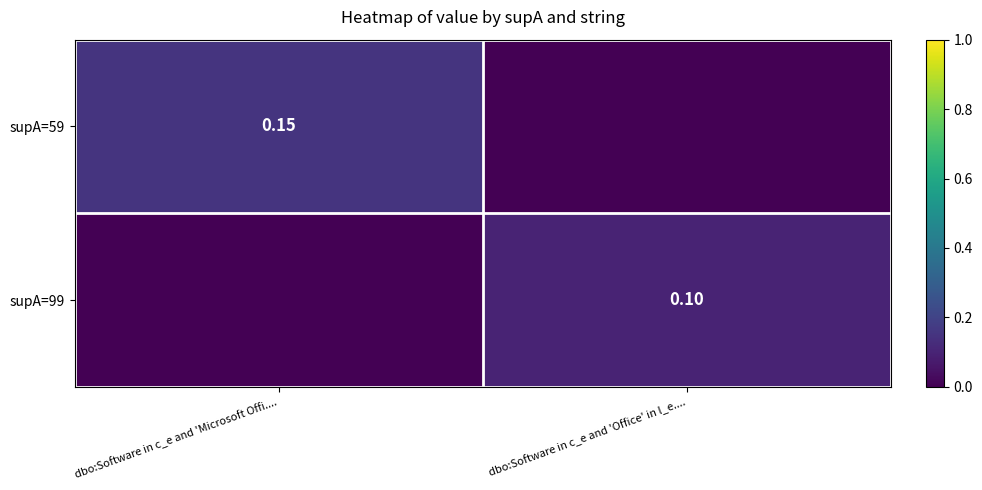

Is the value of supA=59 at dbo:Software in c_e and 'Microsoft Offi.... greater than the value of supA=99 at dbo:Software in c_e and 'Office' in l_e....?

Yes